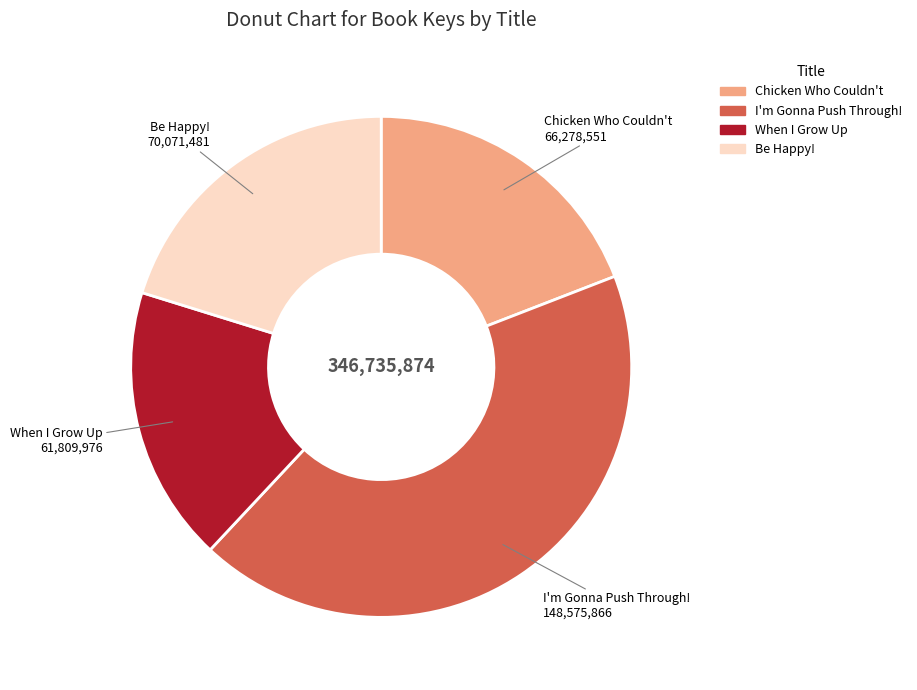

Rank the categories by value from highest to lowest.

I'm Gonna Push Through!, Be Happy!, Chicken Who Couldn't, When I Grow Up